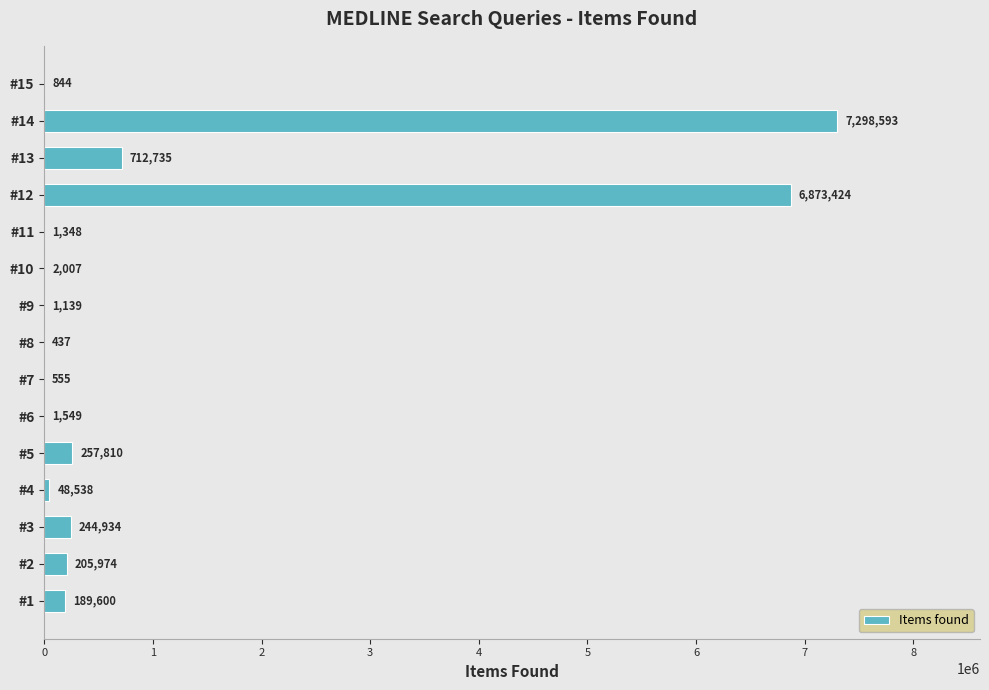

At which label is the value closest to 3649515?

#13